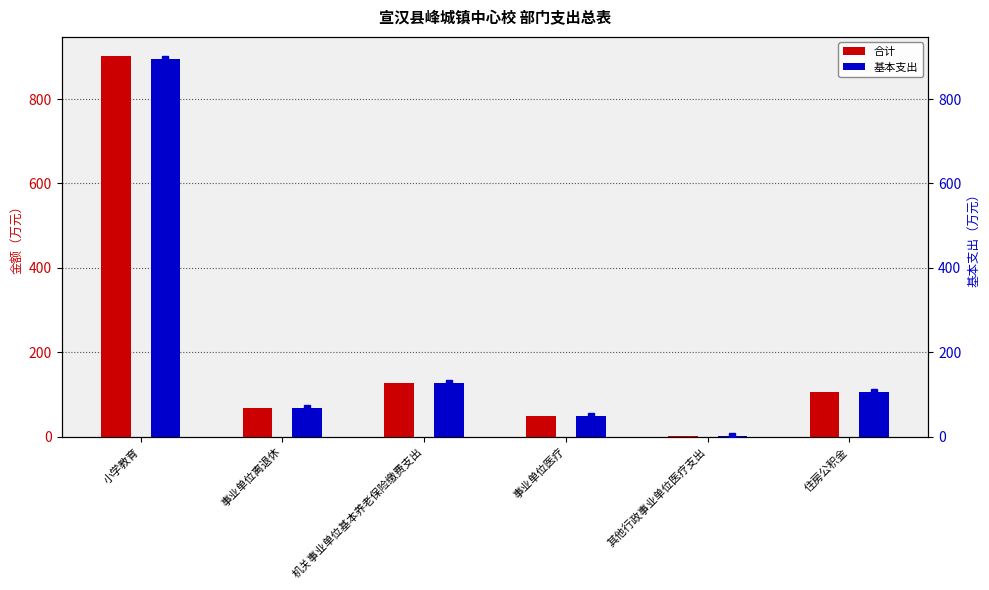

The 合计 series shows 158.9 at 住房公积金. True or false?

False